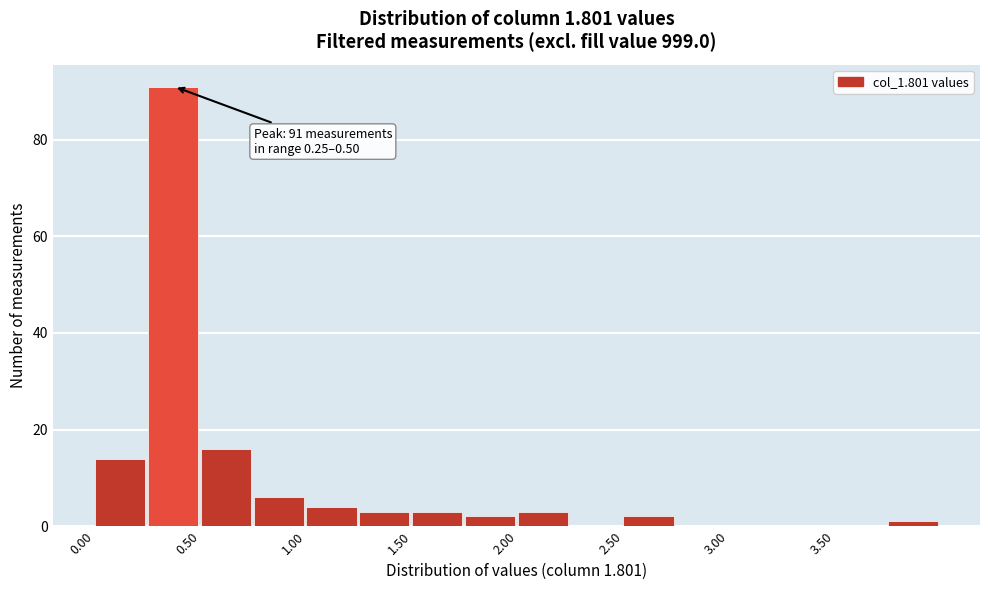

Which range on the x-axis has the tallest bar?

0.25 to 0.50